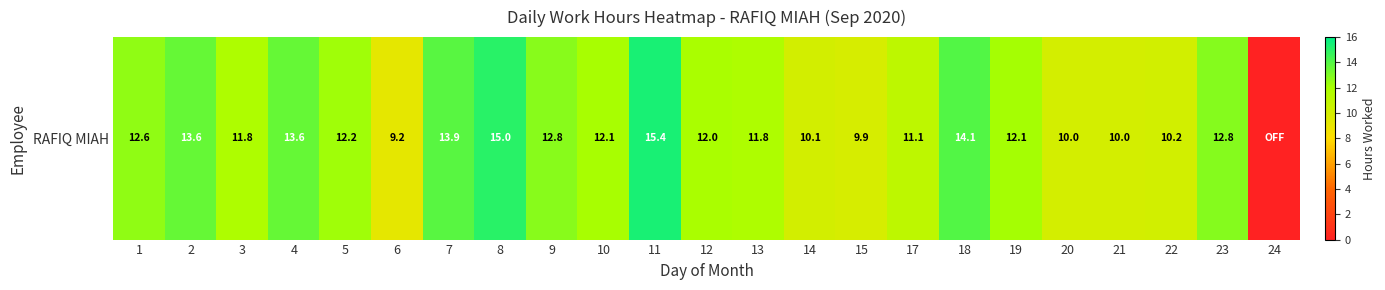

At which category does the chart reach its minimum across all series?

24